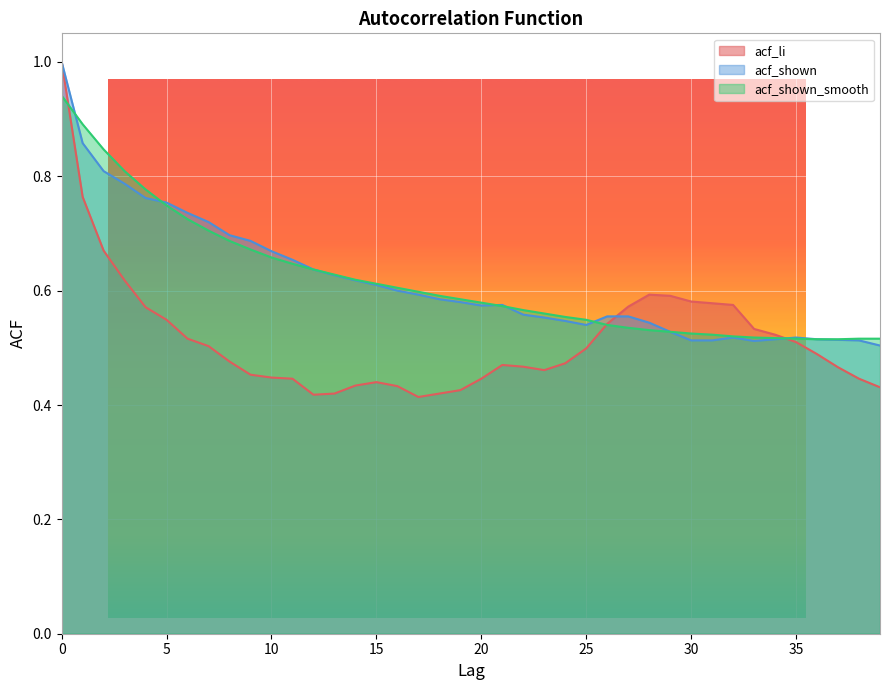

What is the greatest value displayed?

1.0